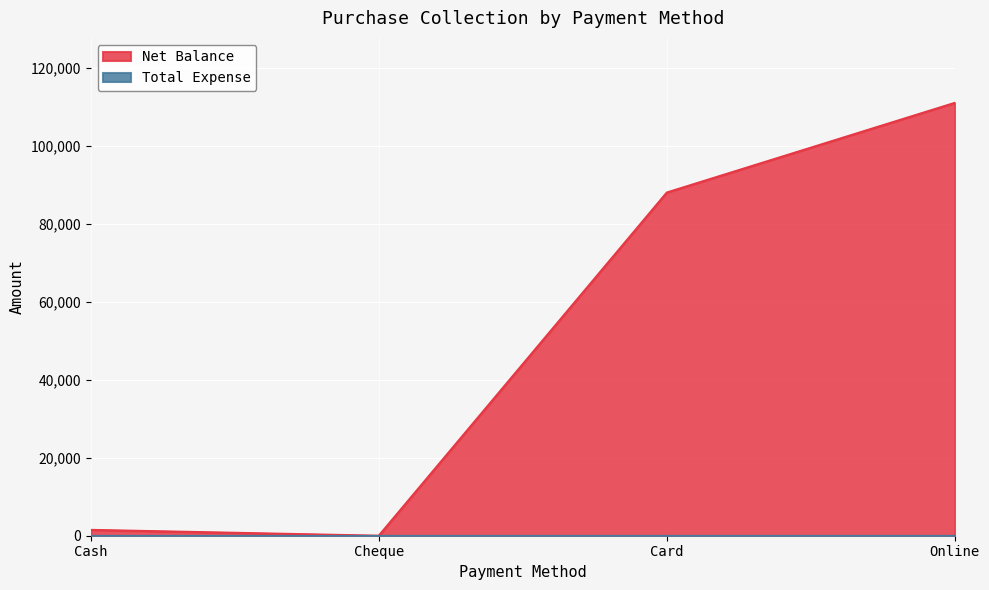

What is the value of the 4th point from the left?

111000